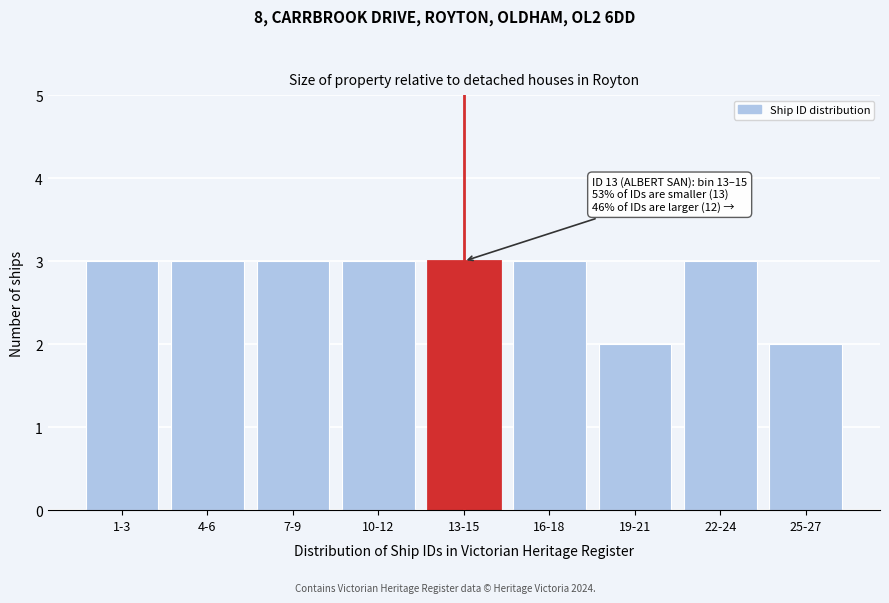

Reading left to right, transcribe all the data shown in this chart.

3	3	3	3	3	3	2	3	2